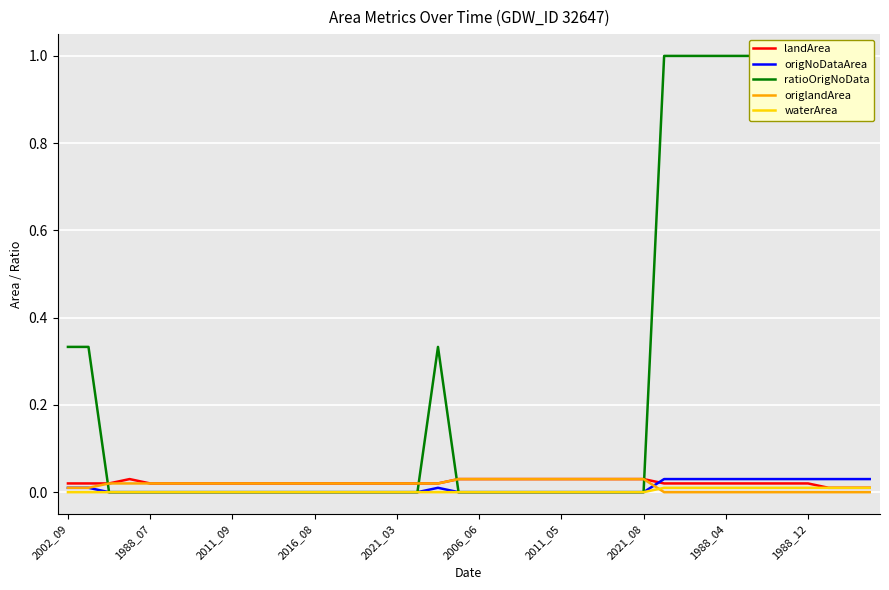

List the series in order of their peak value, highest first.

ratioOrigNoData, landArea, origNoDataArea, origlandArea, waterArea